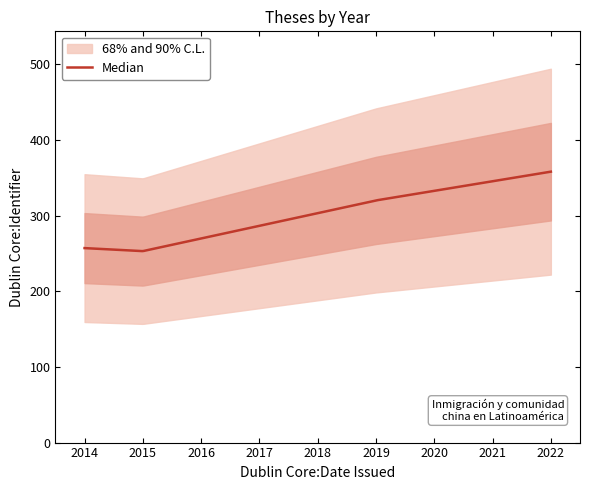

At which label does the data first exceed 320?

2022